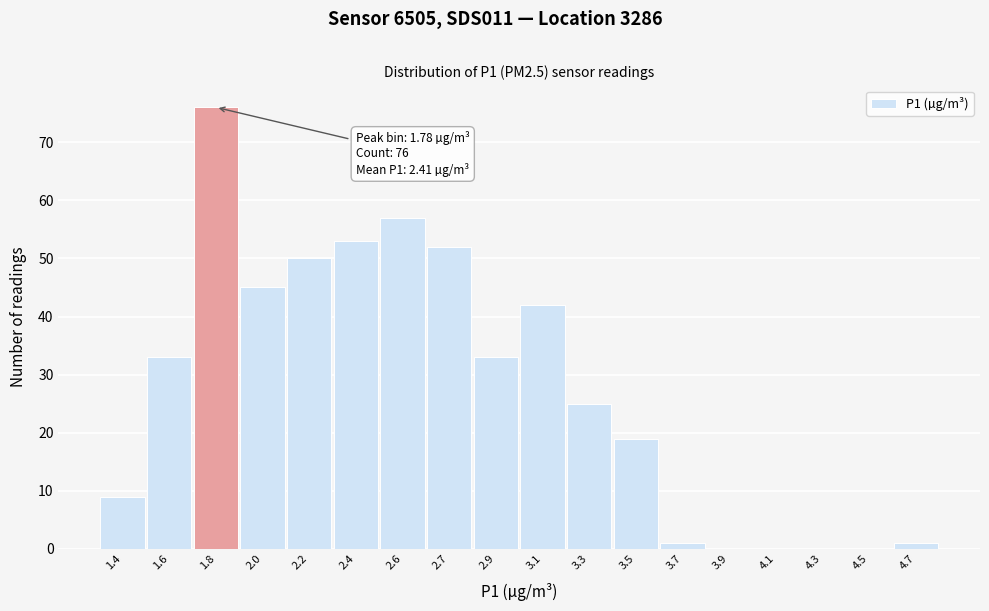

Reading right to left, extract all data points from this chart.

4.7=1	4.5=0	4.3=0	4.1=0	3.9=0	3.7=1	3.5=19	3.3=25	3.1=42	2.9=33	2.7=52	2.6=57	2.4=53	2.2=50	2.0=45	1.8=76	1.6=33	1.4=9